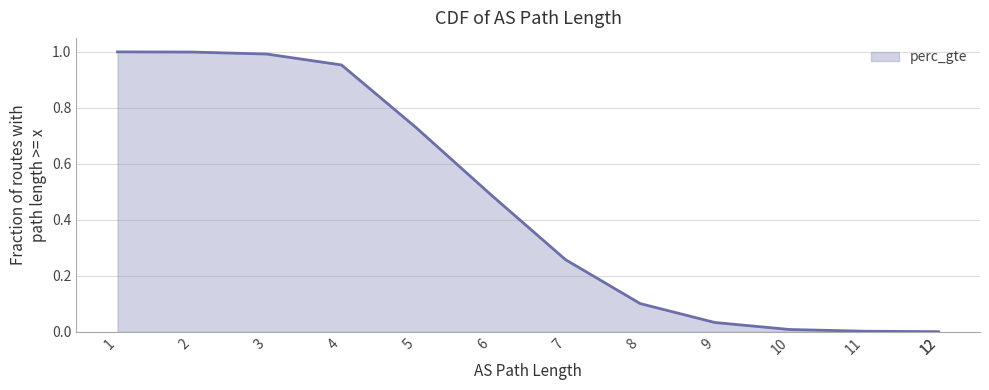

True or false: the data has more than 2 interior local peaks.

False